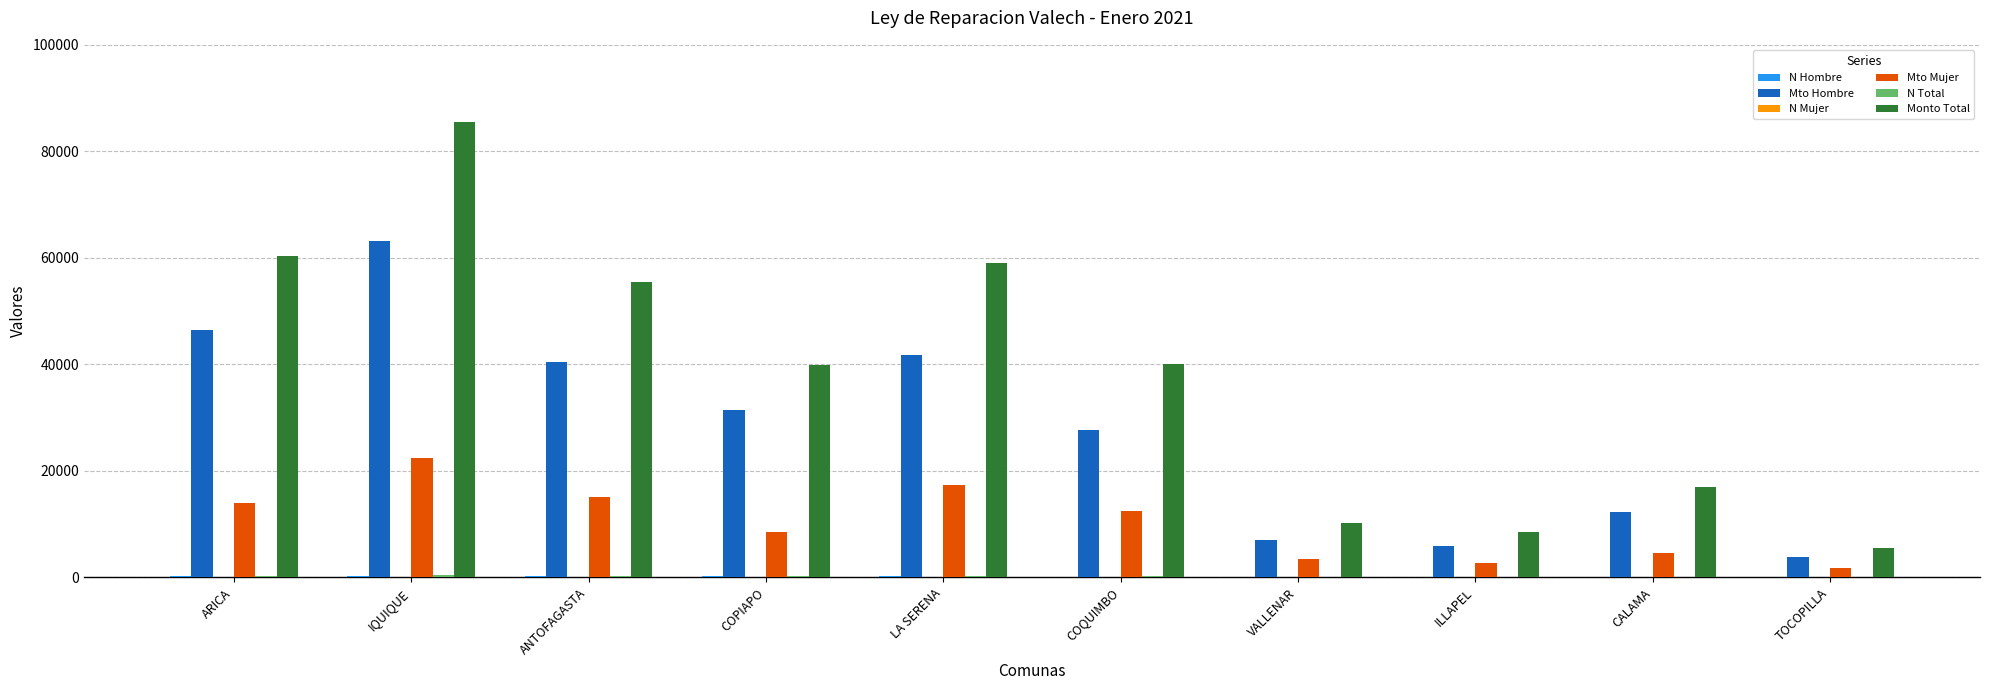

Between COQUIMBO and TOCOPILLA, which series saw the biggest shift?

Monto Total